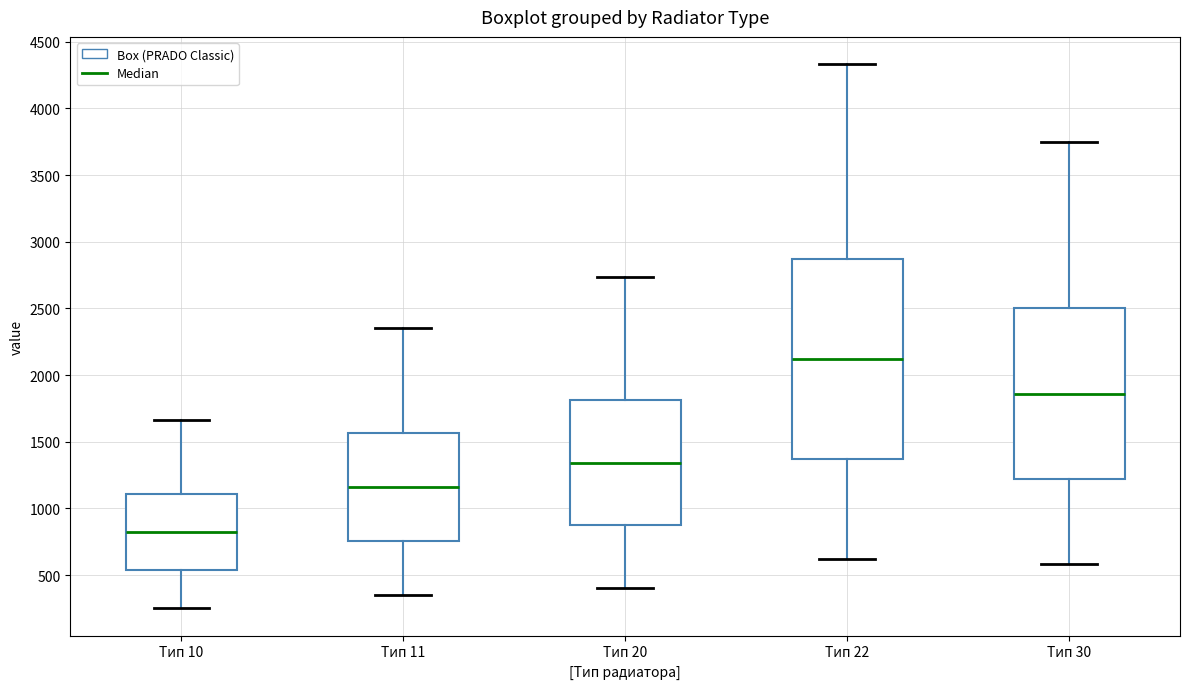

Reading left to right, read every box against the y-axis: the position of its median line, the range the box covers, and the ends of its whiskers. The values are not printed on the chart, so give them approximately, as read against the axis.

Тип 10: median 800, box 550 to 1100, whiskers 250 to 1650
Тип 11: median 1150, box 750 to 1550, whiskers 350 to 2350
Тип 20: median 1350, box 850 to 1800, whiskers 400 to 2750
Тип 22: median 2100, box 1350 to 2850, whiskers 600 to 4350
Тип 30: median 1850, box 1200 to 2500, whiskers 600 to 3750